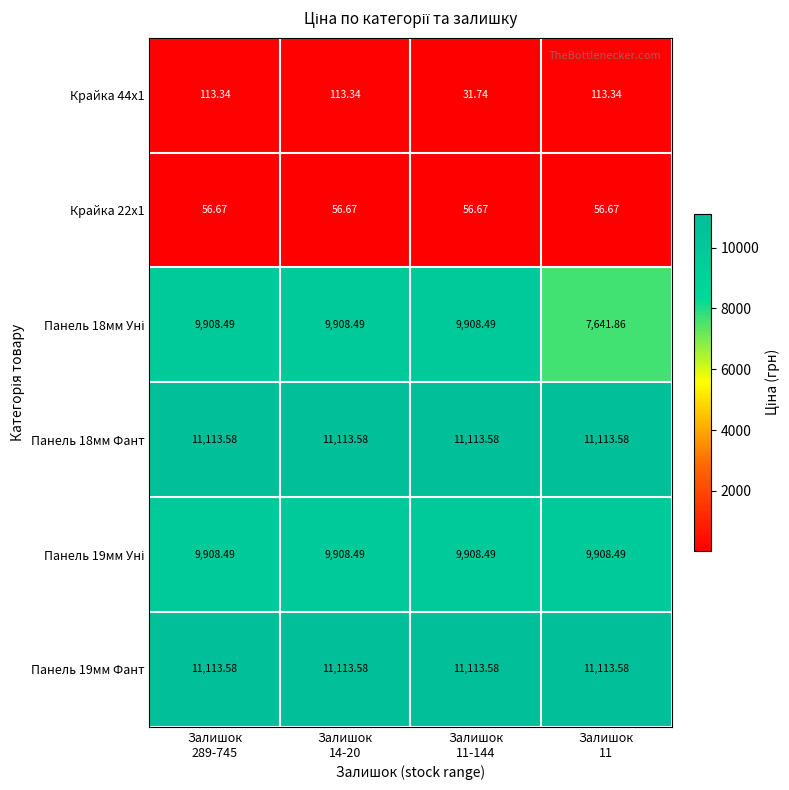

Which series has the largest total across all categories?

Панель 18мм Фант